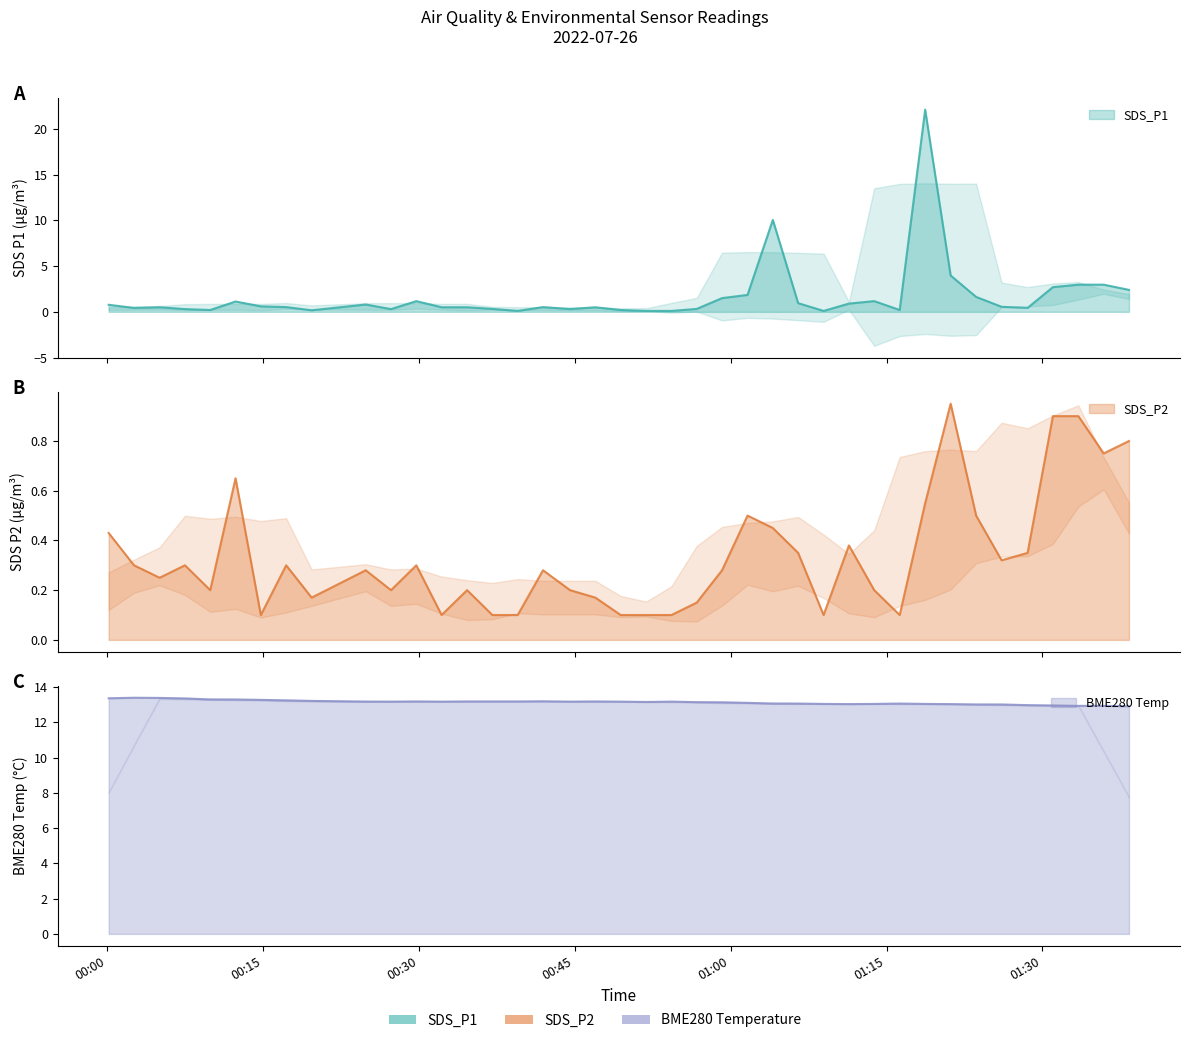

What is the average value of the BME280_temperature series?

13.1